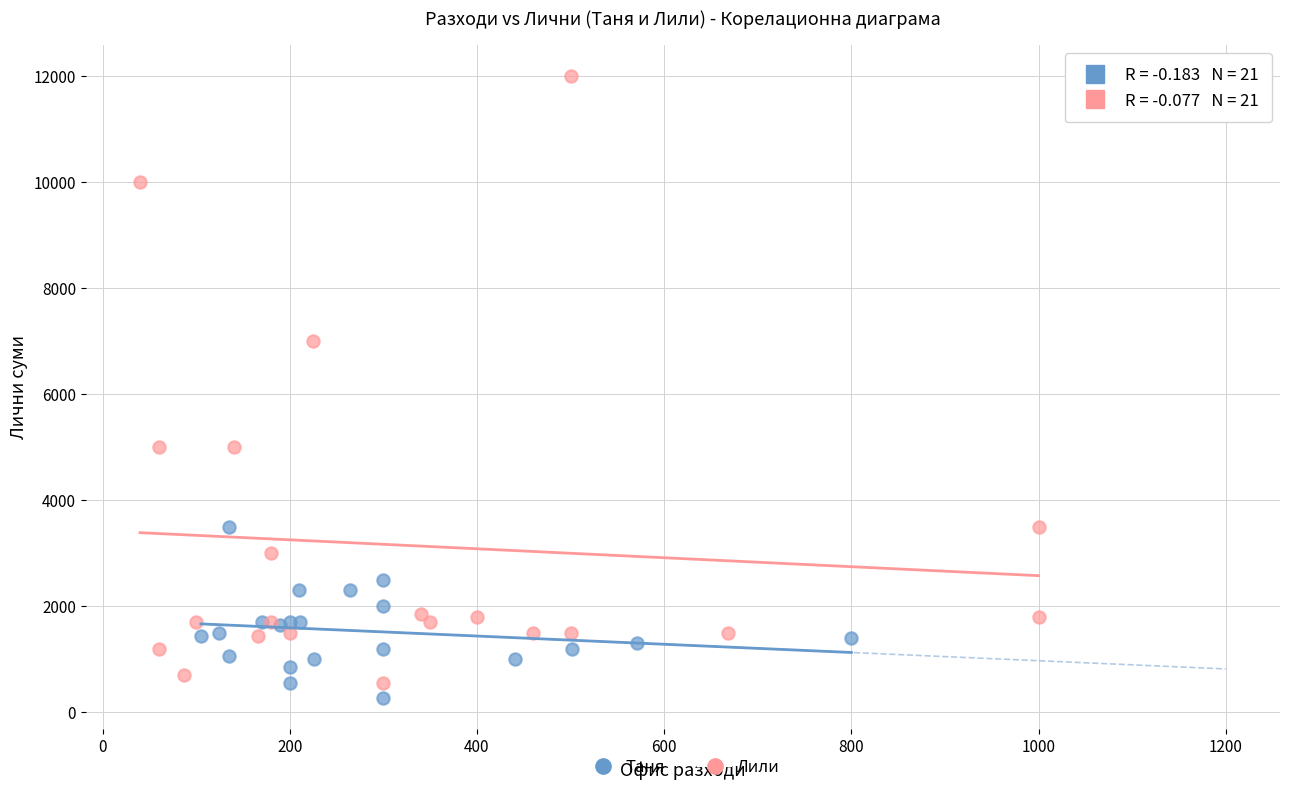

Which series contains the highest Y value?

Лили